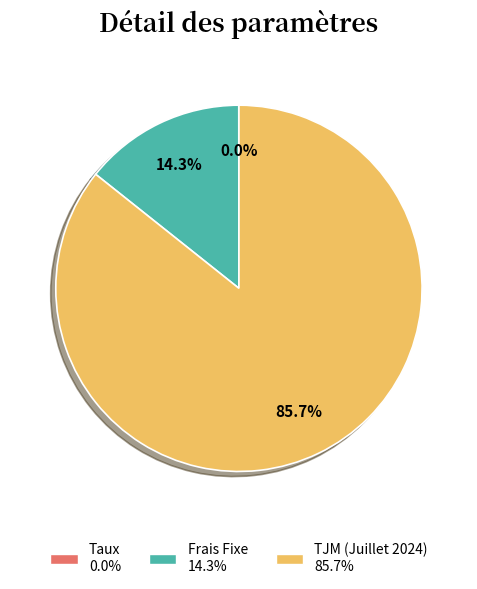

Do TJM (Juillet 2024) and Frais Fixe together represent more than half of the pie?

Yes